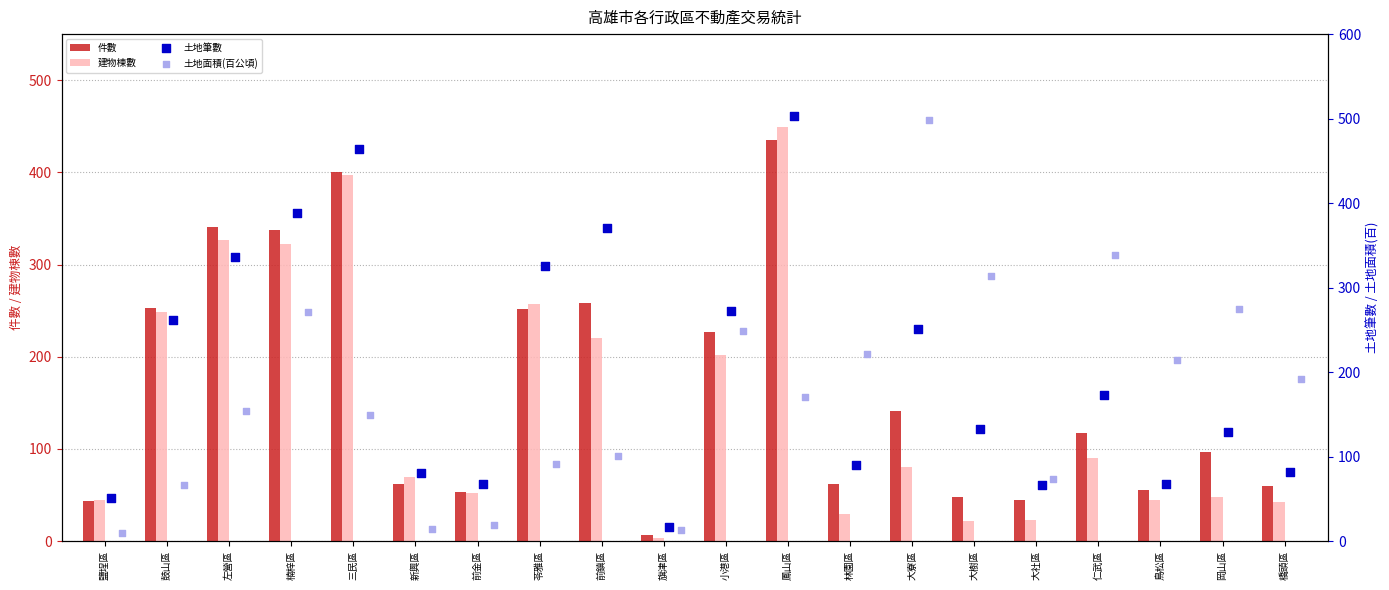

What are all the series names shown in the legend?

件數, 建物棟數, 土地筆數, 土地面積(百公頃)